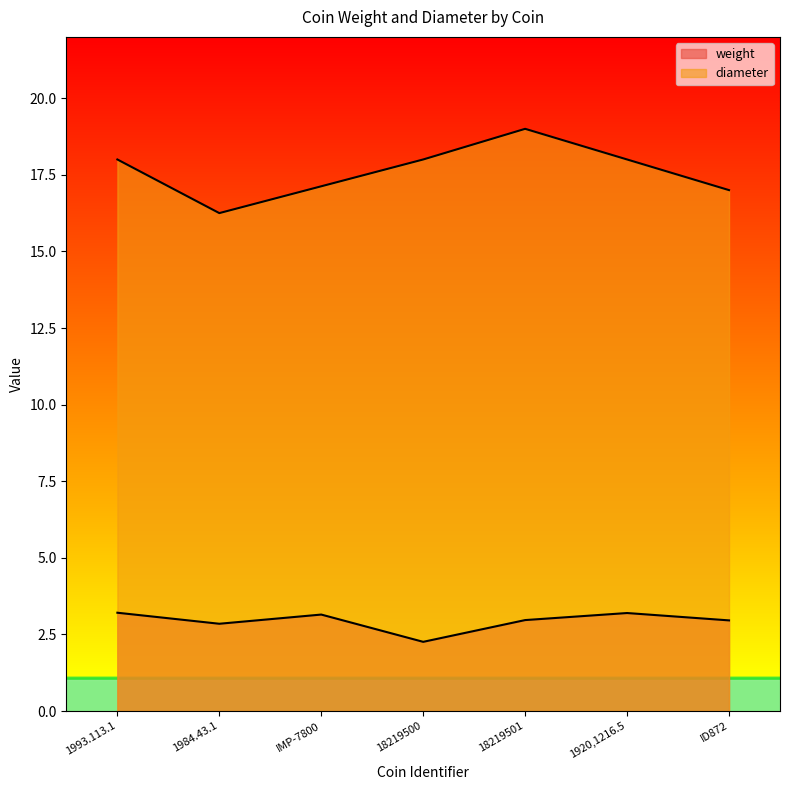

At which category does the data reach its first local valley?

1984.43.1